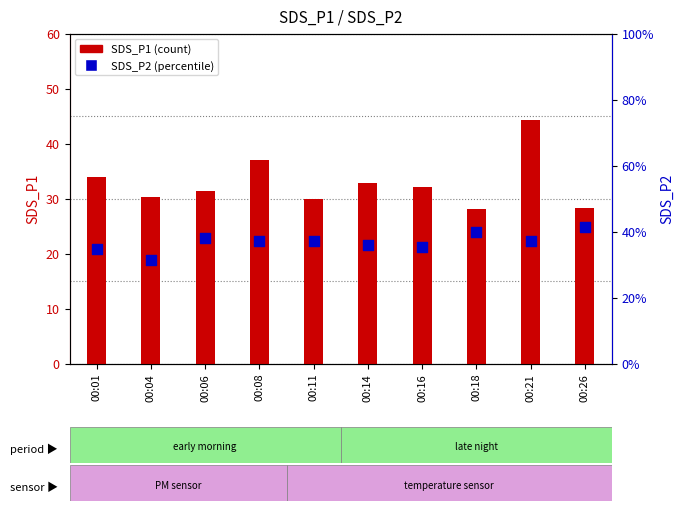

What are all the series names shown in the legend?

SDS_P1, SDS_P2